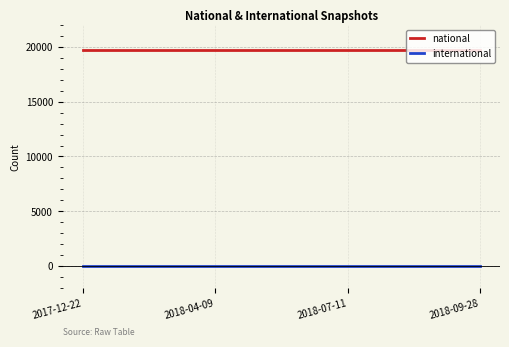

True or false: international has a value of 0 at 2017-12-22.

True